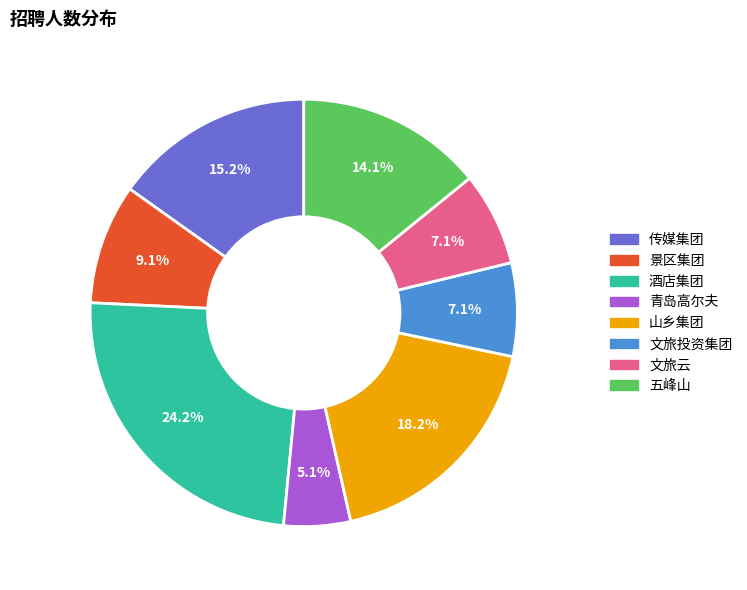

Between 文旅云 and 五峰山, which is larger?

五峰山